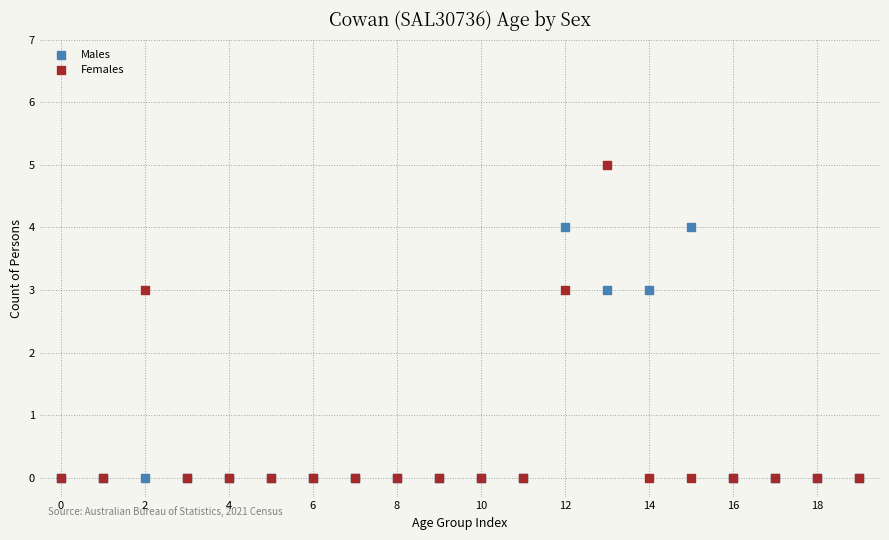

What are all the series names shown in the legend?

Males, Females